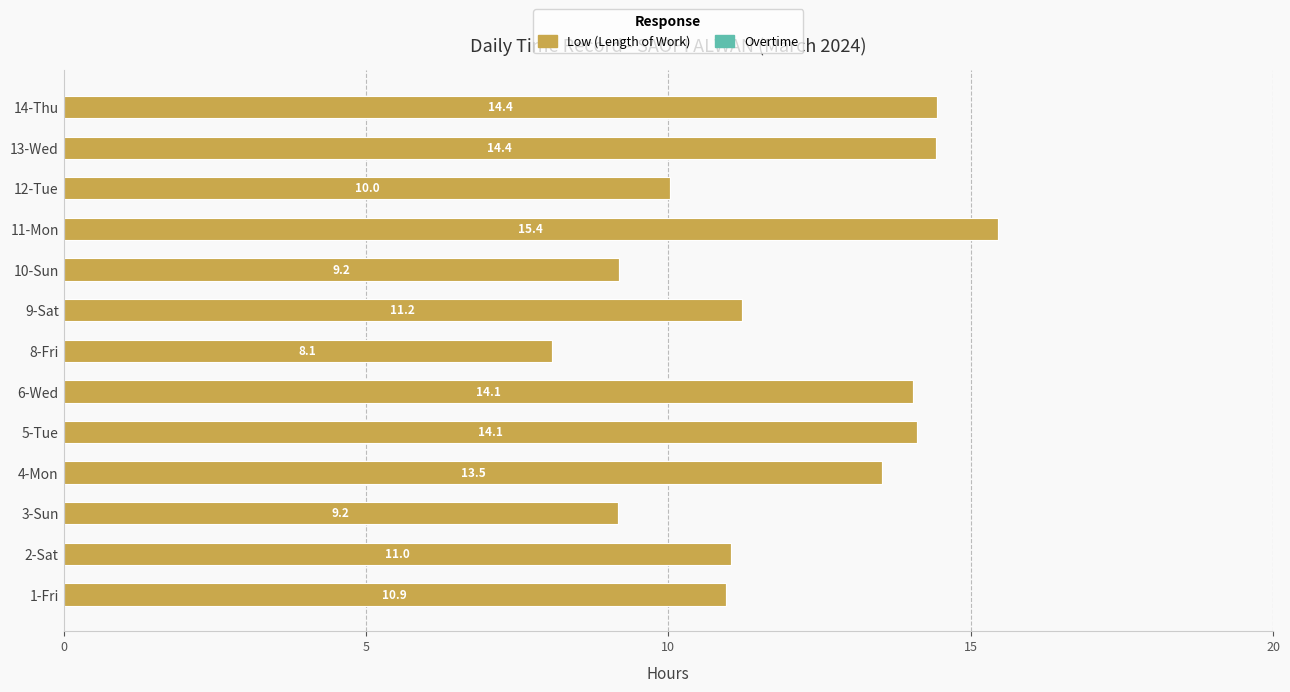

True or false: the data shows 18.3 at 6-Wed.

False